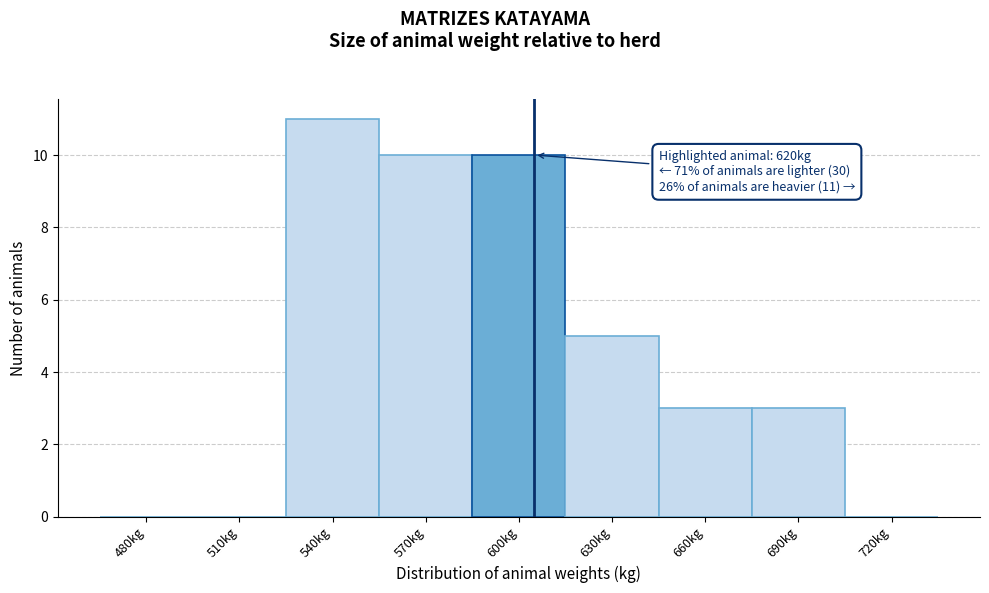

Reading left to right, transcribe all the data shown in this chart.

480kg=0	510kg=0	540kg=11	570kg=10	600kg=10	630kg=5	660kg=3	690kg=3	720kg=0